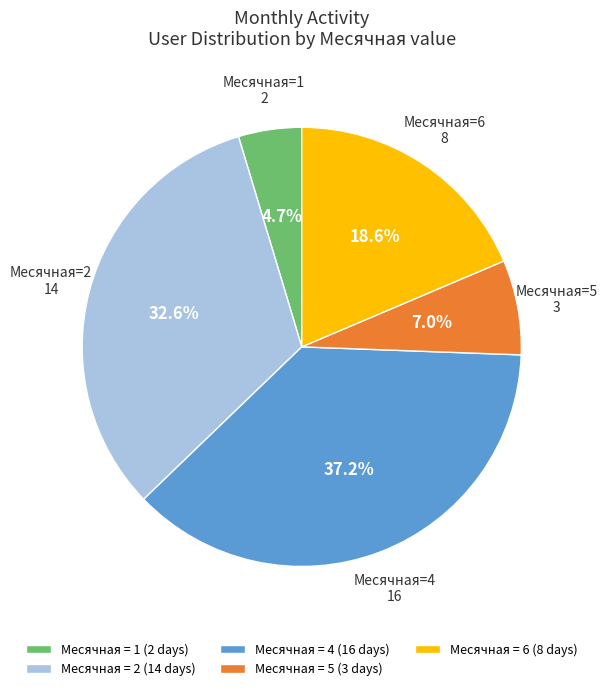

Approximately how many times larger is the value at Месячная = 2 (14 days) compared to Месячная = 4 (16 days)?

0.9